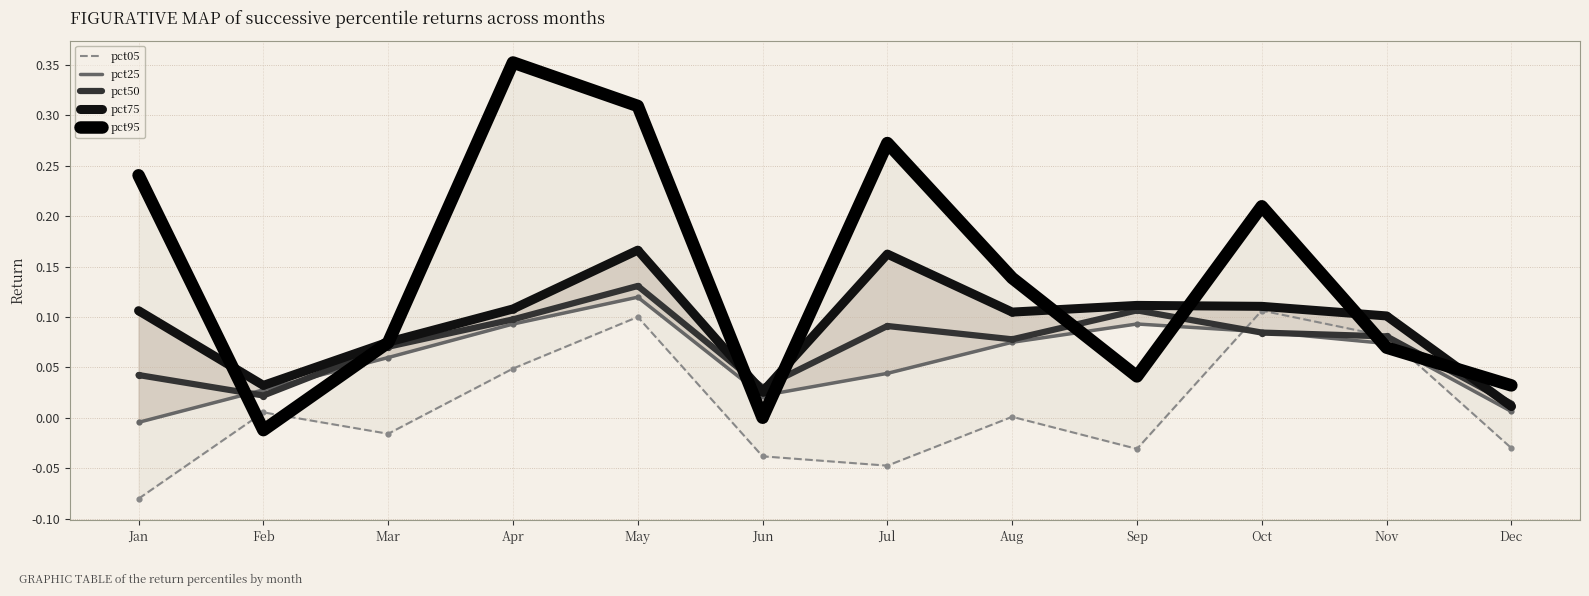

Which series has the largest Y range (max minus min)?

pct95